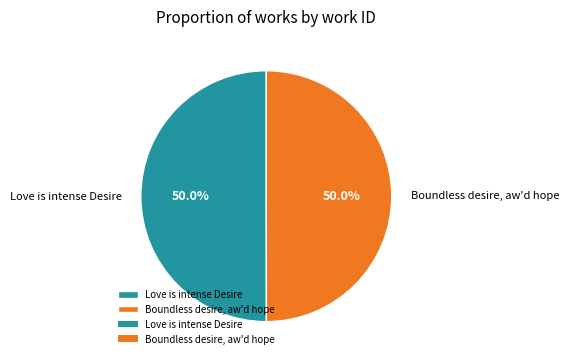

Approximately how many times larger is the value at Love is intense Desire compared to Boundless desire, aw'd hope?

1.0